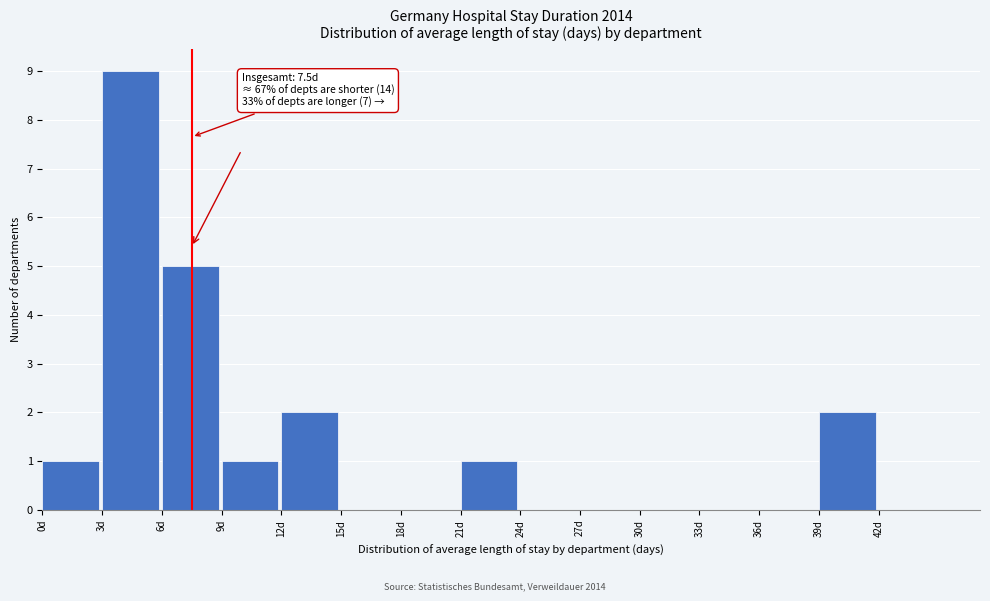

Which range on the x-axis has the tallest bar?

3 to 6